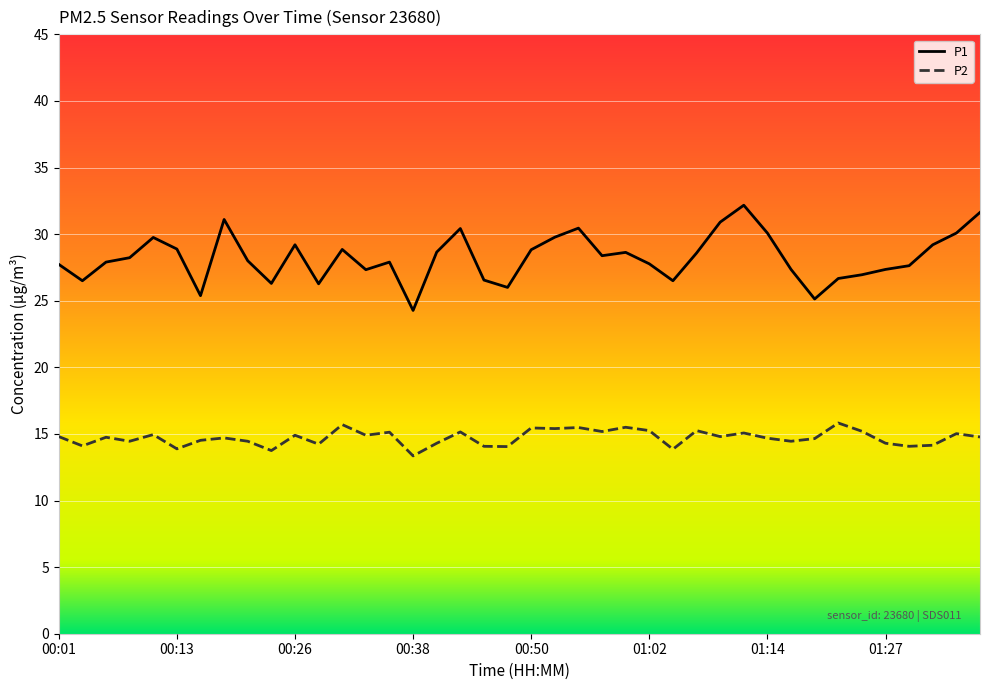

True or false: P1 and P2 cross at least once.

False